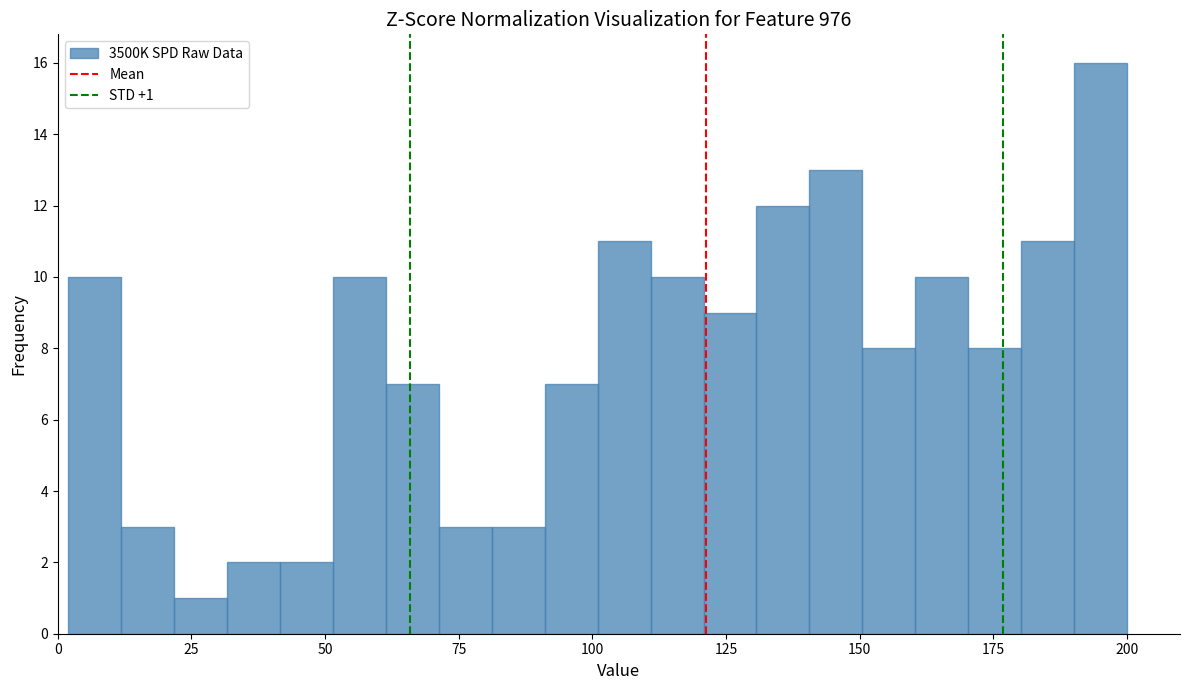

Read against the x-axis, roughly where is the centre of the tallest bar?

195